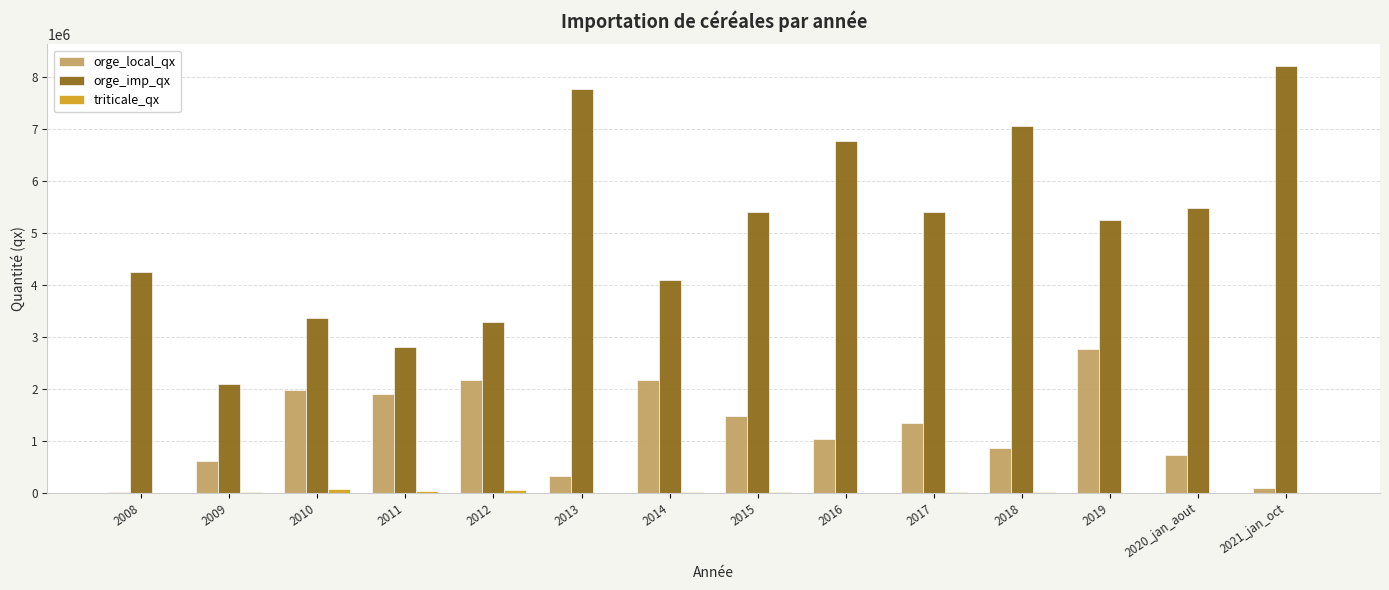

Which series has the largest total across all categories?

orge_imp_qx